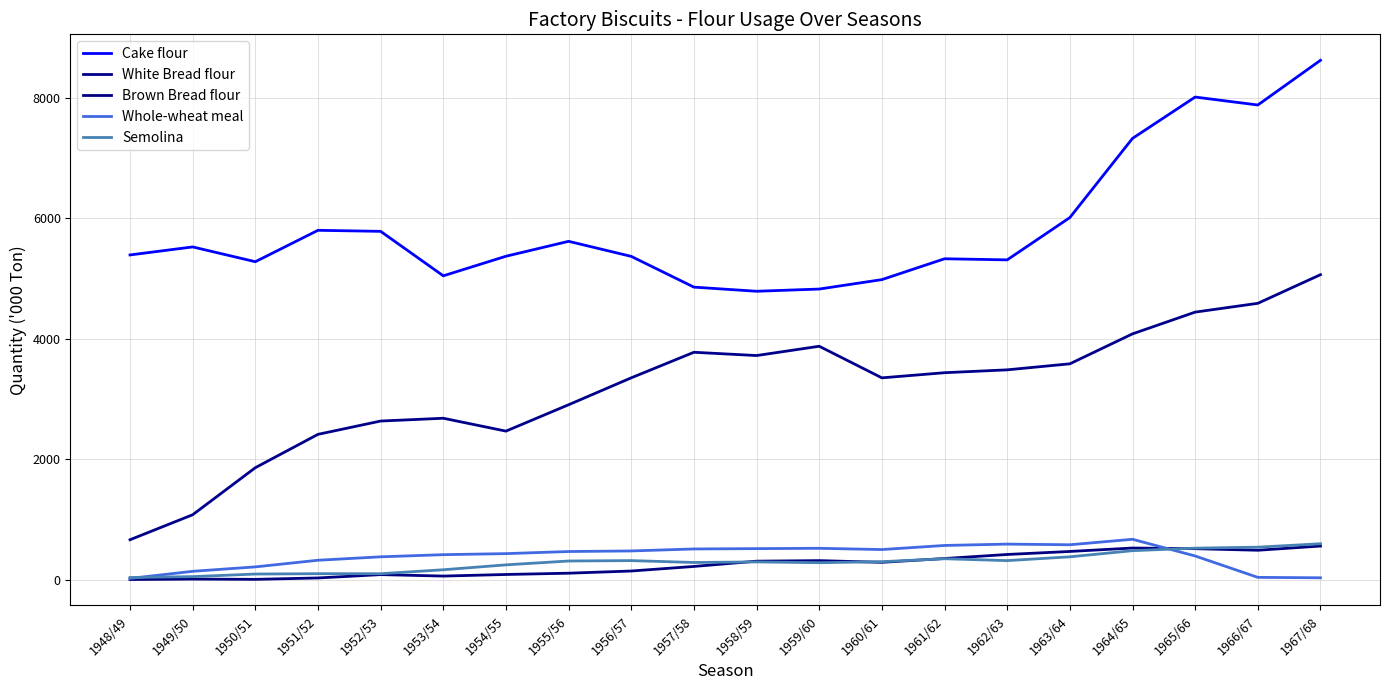

What is the maximum value shown in the chart?

8622.0